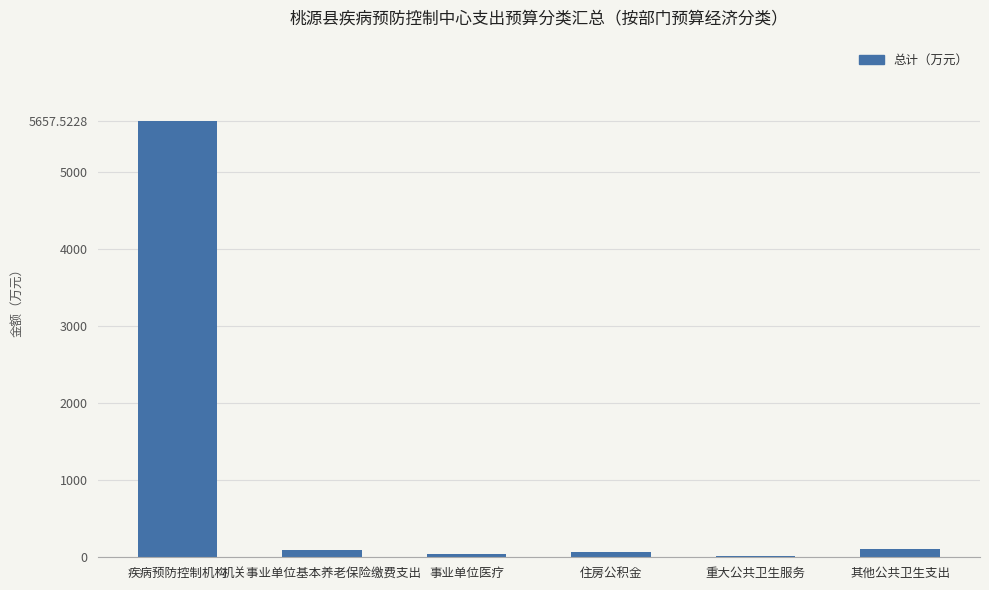

Which category has the highest value across all series?

疾病预防控制机构